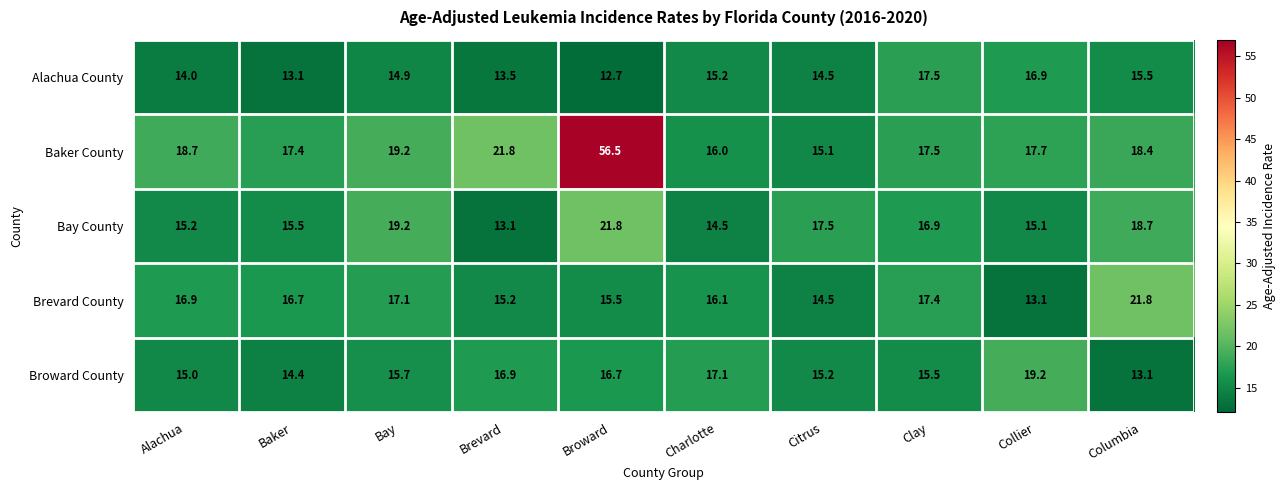

Which label corresponds to the largest value in the chart?

Broward